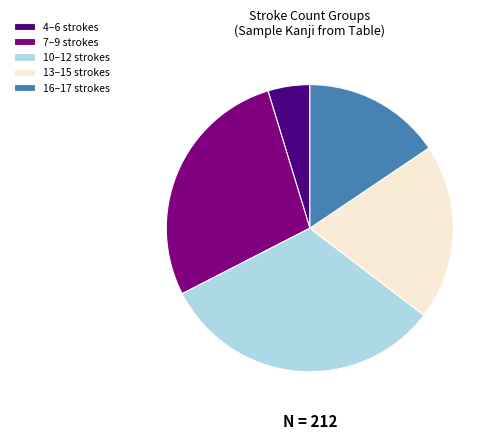

Is there any slice that represents more than half of the pie?

No